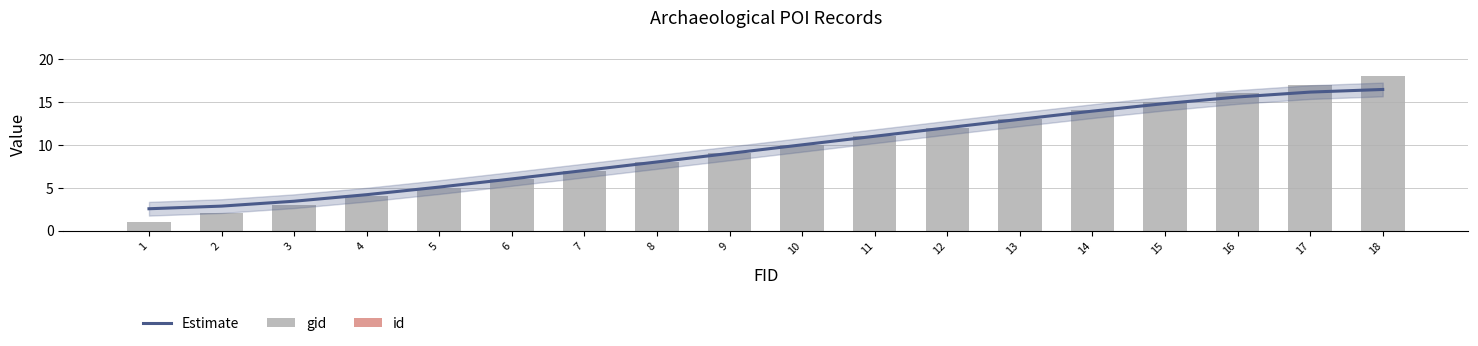

Reading left to right, transcribe all the data shown in this chart.

Estimate: 1=2.5	2=2.9	3=3.4	4=4.2	5=5.1	6=6.0	7=7.0	8=8.0	9=9.0	10=10.0	11=11.0	12=12.0	13=13.0	14=13.9	15=14.8	16=15.6	17=16.1	18=16.5
gid: 1=1.0	2=2.0	3=3.0	4=4.0	5=5.0	6=6.0	7=7.0	8=8.0	9=9.0	10=10.0	11=11.0	12=12.0	13=13.0	14=14.0	15=15.0	16=16.0	17=17.0	18=18.0
id: 1=0.0	2=0.0	3=0.0	4=0.0	5=0.0	6=0.0	7=0.0	8=0.0	9=0.0	10=0.0	11=0.0	12=0.0	13=0.0	14=0.0	15=0.0	16=0.0	17=0.0	18=0.0